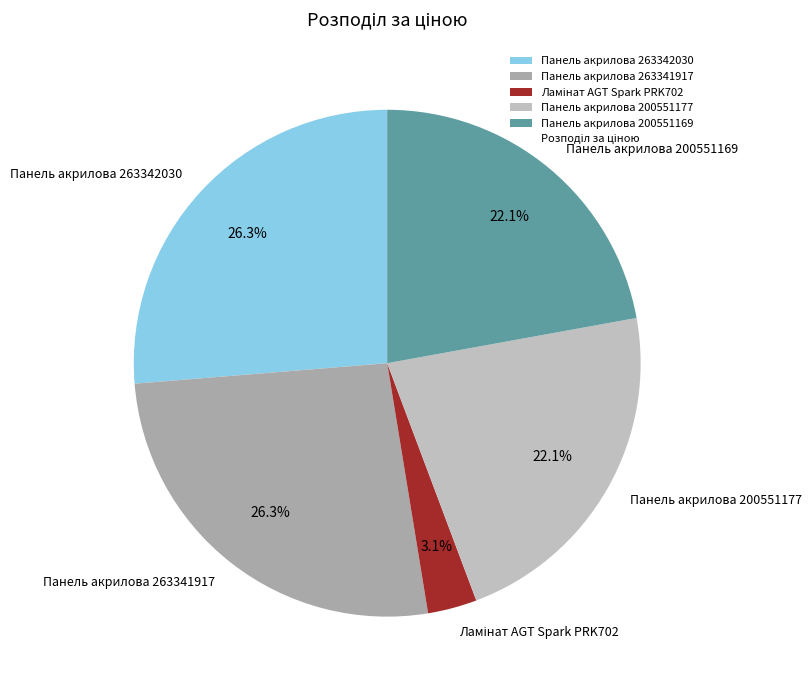

Does any single category account for the majority?

No